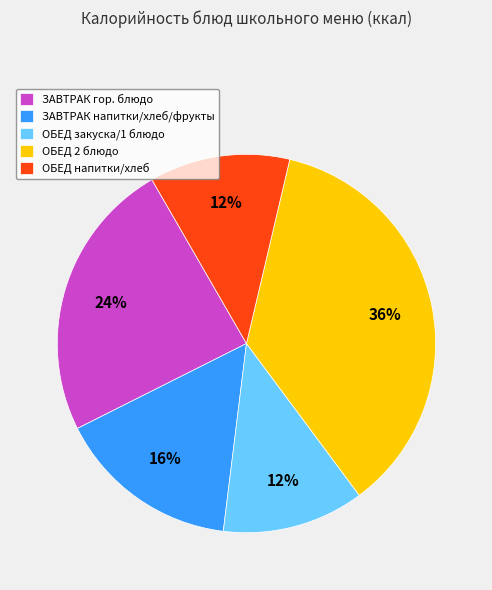

What is the ratio of the value at ОБЕД закуска/1 блюдо to the value at ОБЕД напитки/хлеб?

1.0